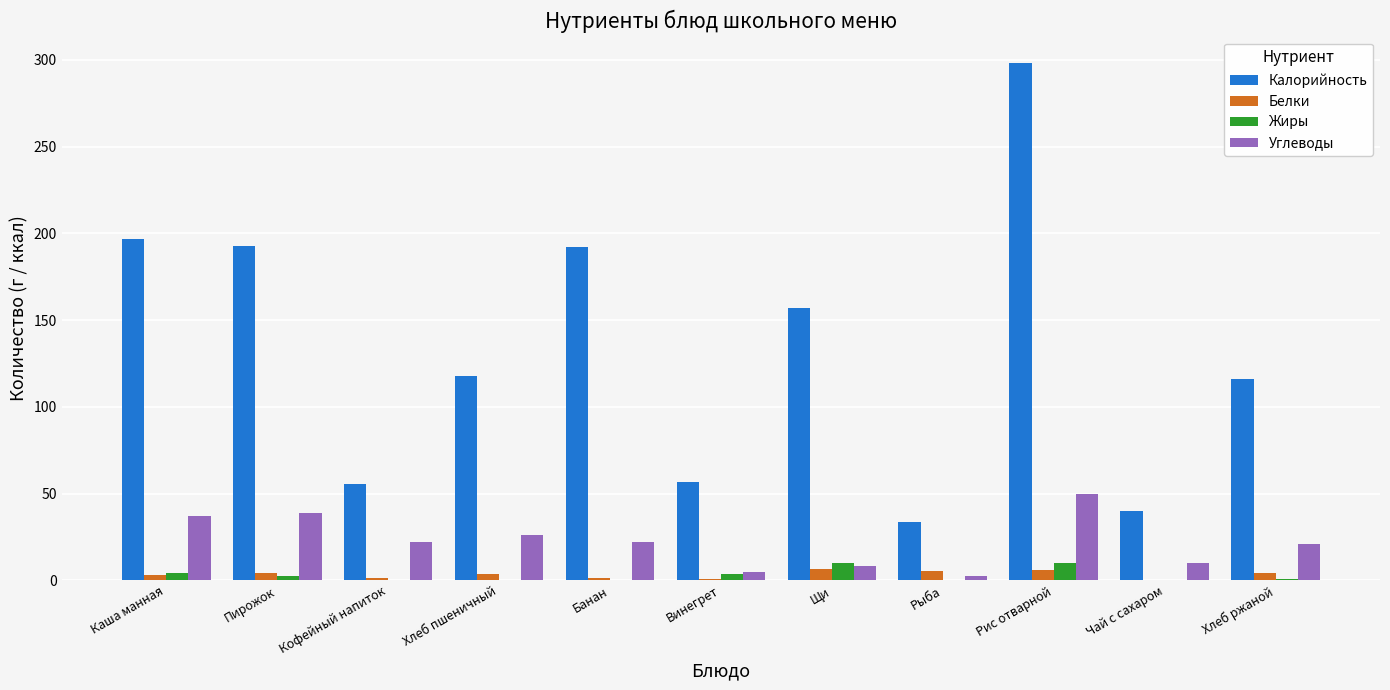

Count the number of data series in this chart.

4